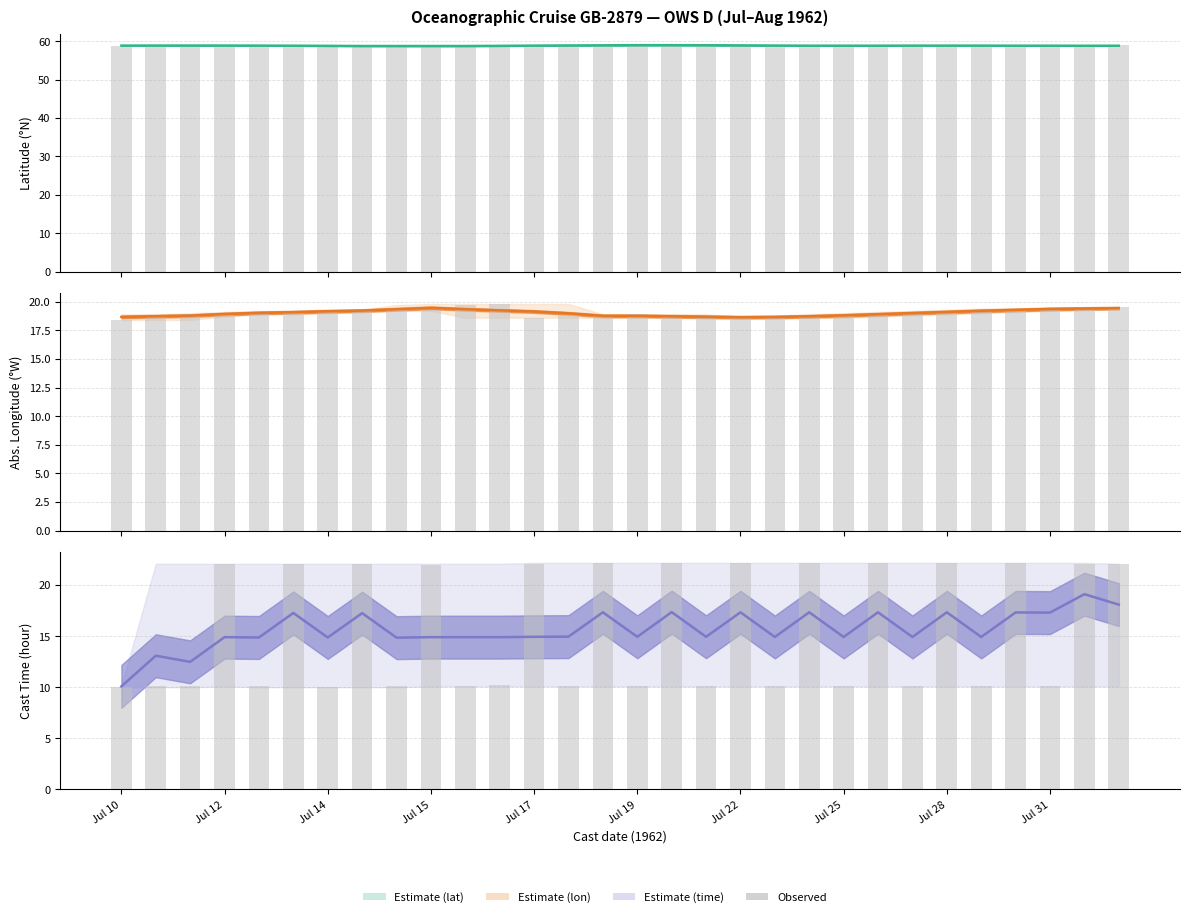

What is the value of the Mean bar at the 26th from the left?

14.9